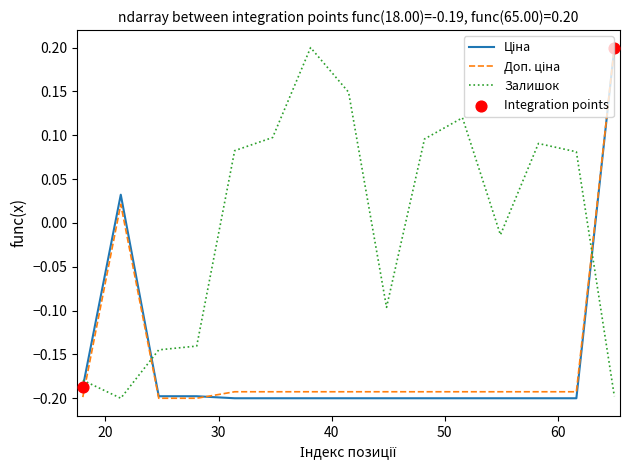

Which series has the largest total across all categories?

Залишок